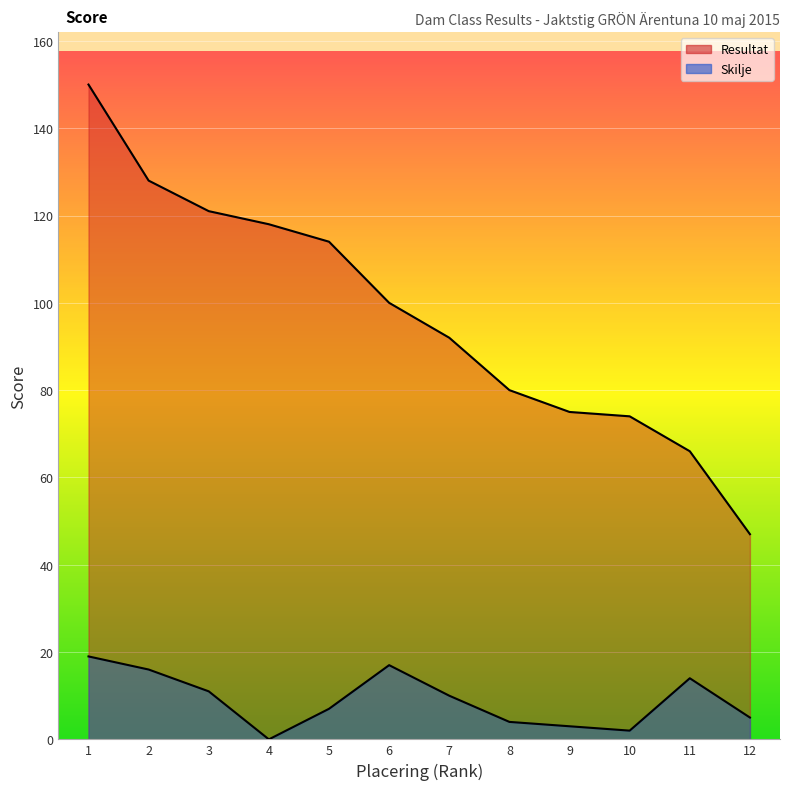

Rank the series at 11 from lowest to highest value.

Skilje, Resultat